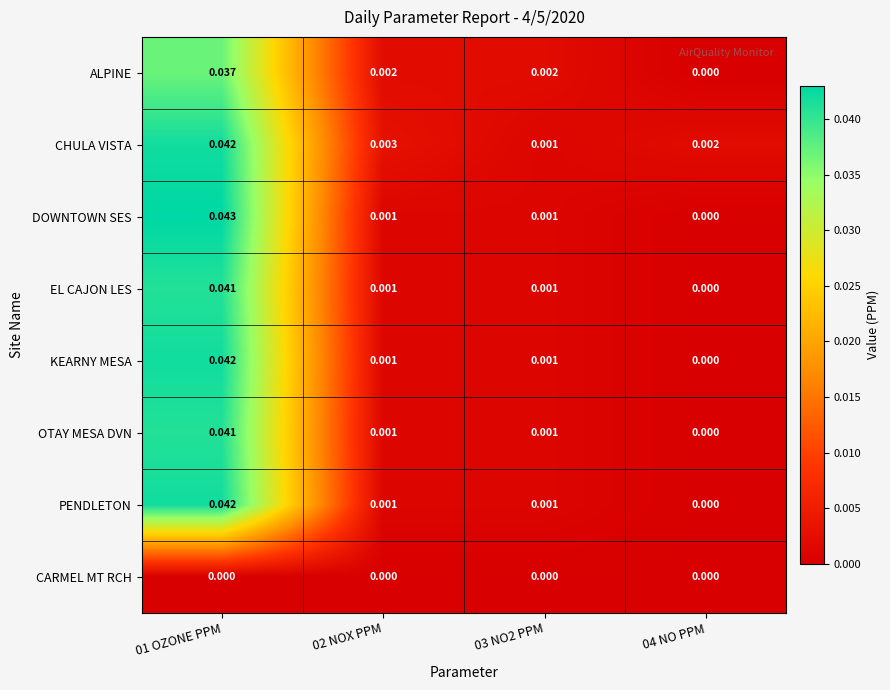

Is the value of PENDLETON at 03 NO2 PPM greater than the value of CARMEL MT RCH at 04 NO PPM?

Yes